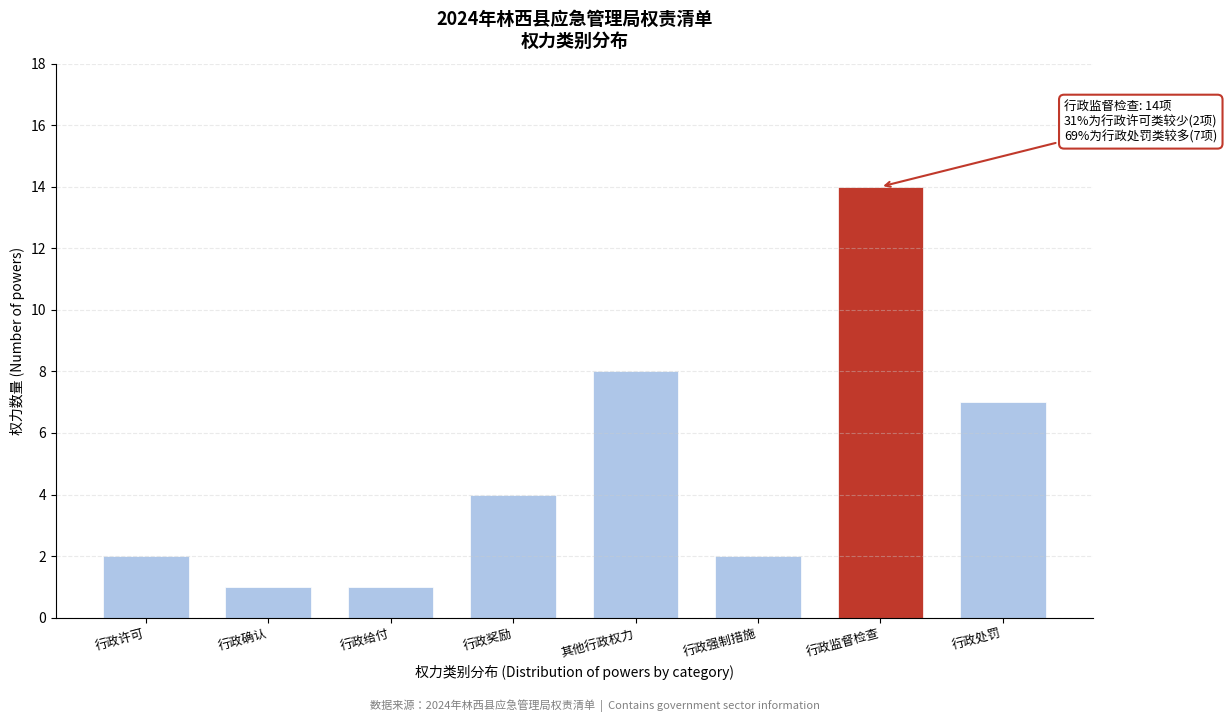

Reading right to left, transcribe all the data shown in this chart.

行政处罚=7	行政监督检查=14	行政强制措施=2	其他行政权力=8	行政奖励=4	行政给付=1	行政确认=1	行政许可=2